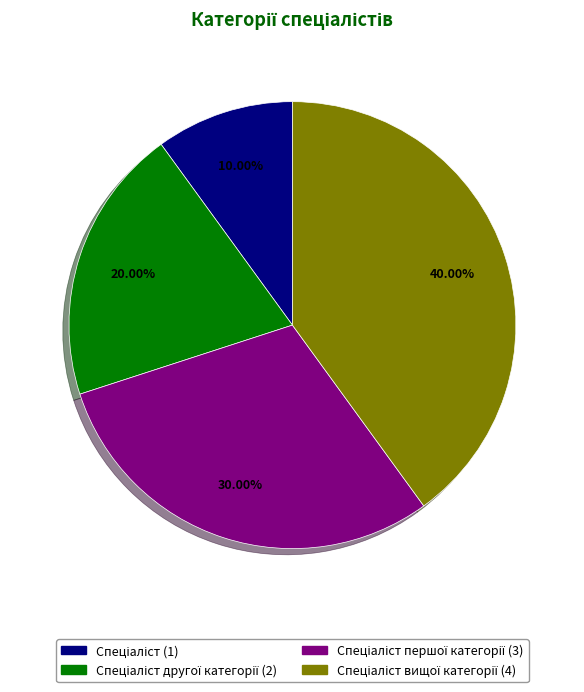

Is there a majority slice in this chart?

No